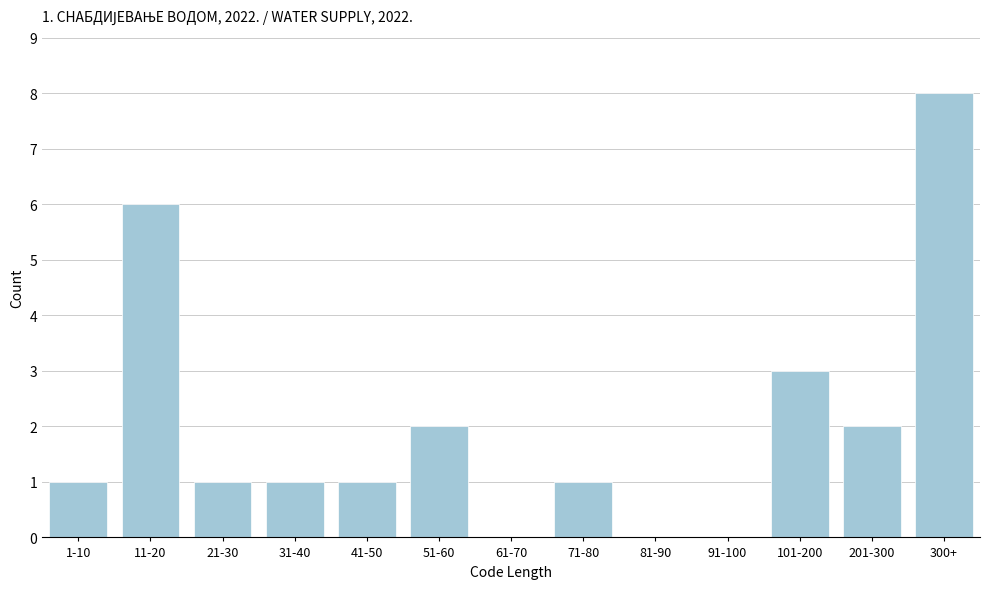

Reading right to left, what are all the values shown in this chart?

300+=8	201-300=2	101-200=3	91-100=0	81-90=0	71-80=1	61-70=0	51-60=2	41-50=1	31-40=1	21-30=1	11-20=6	1-10=1